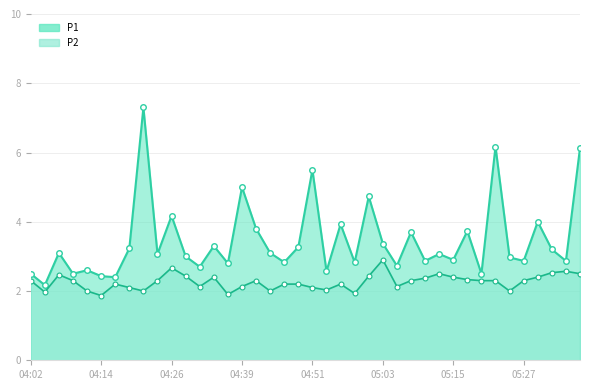

How many values in the P1 series are below 3?

18